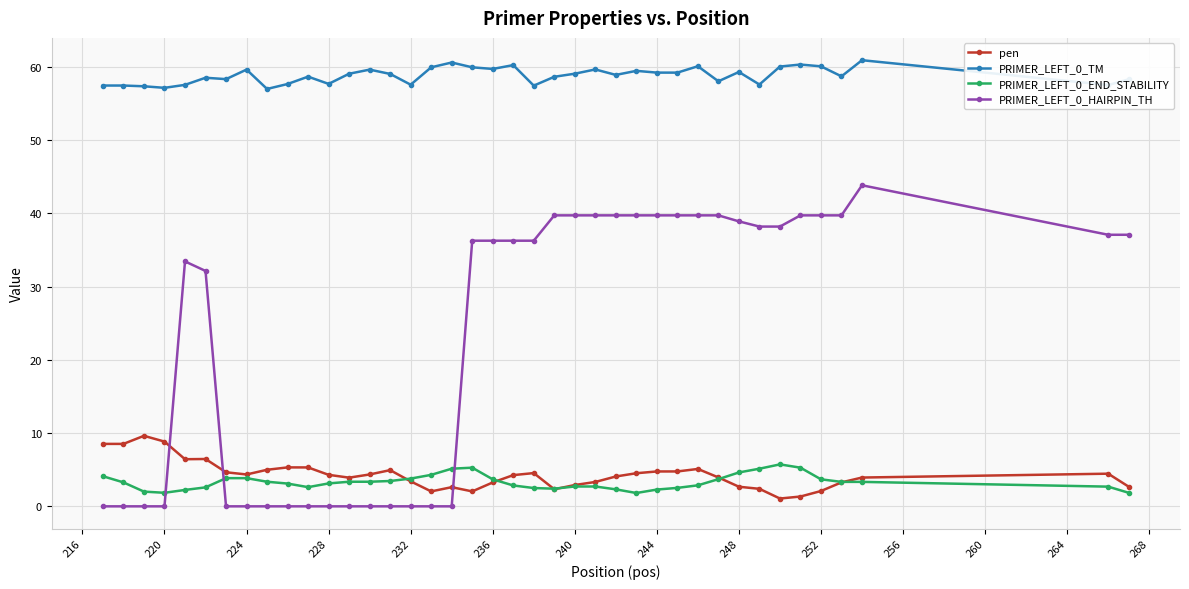

Which series has the largest total across all categories?

PRIMER_LEFT_0_TM